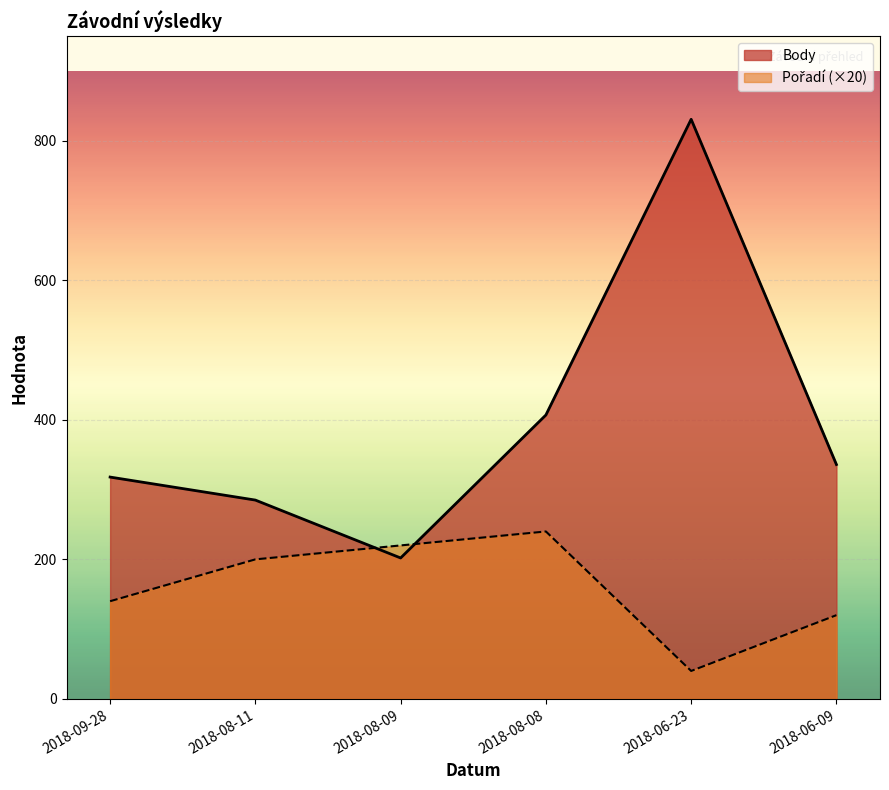

List the series in order of their overall mean, highest first.

Body, Pořadí